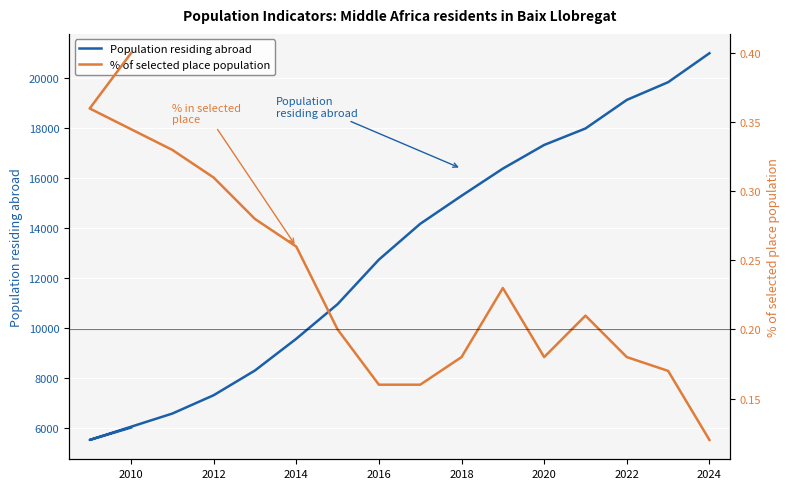

Is the value of % of selected place population at 2018 greater than the value of Population residing abroad at 11?

No